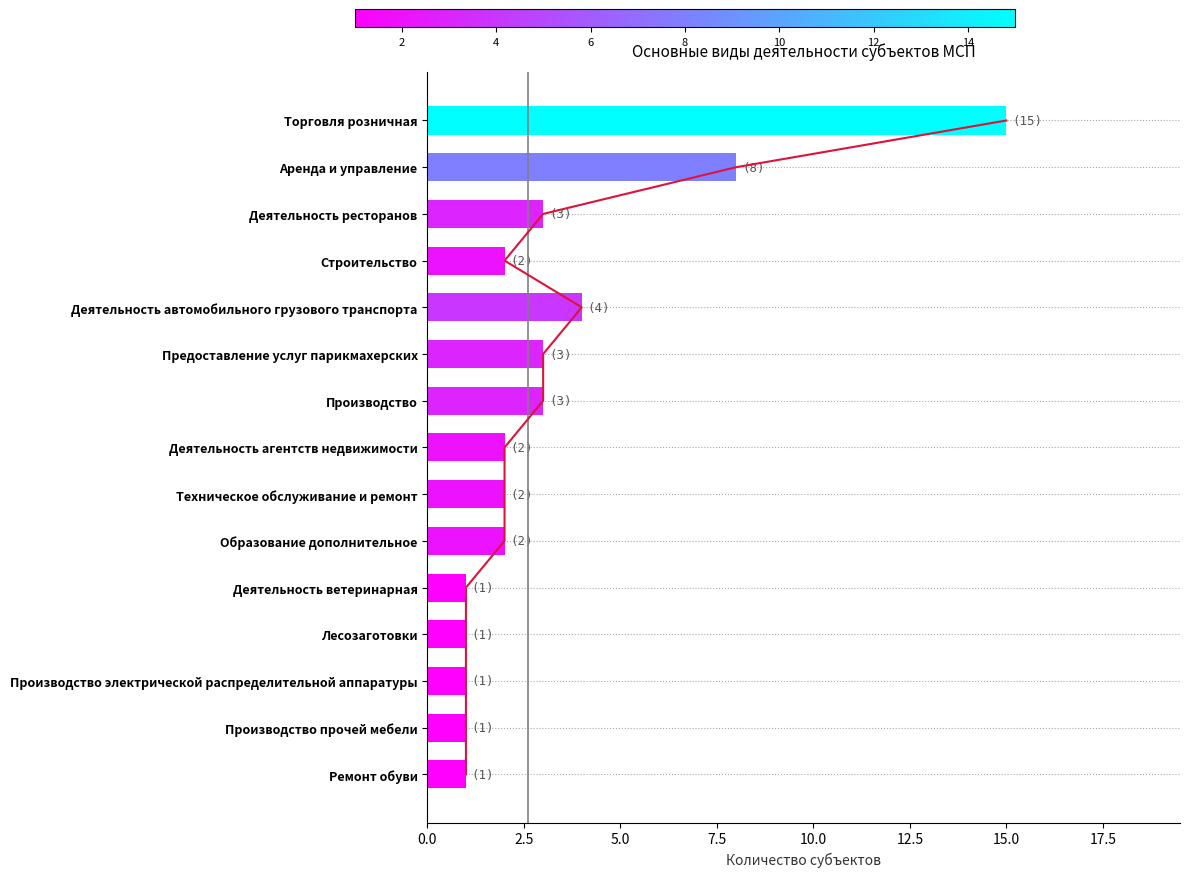

How many series are shown in this chart?

1